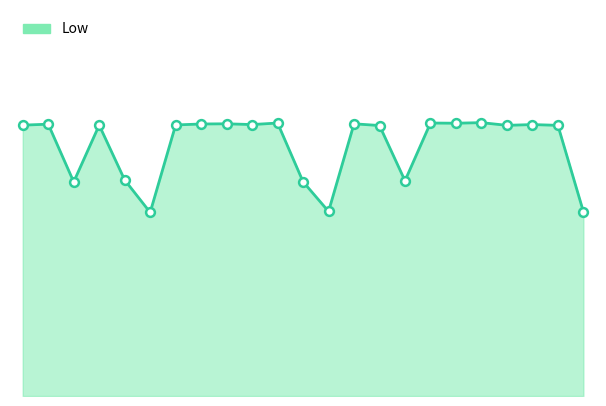

Is this an area chart (filled region under the line)?

Yes